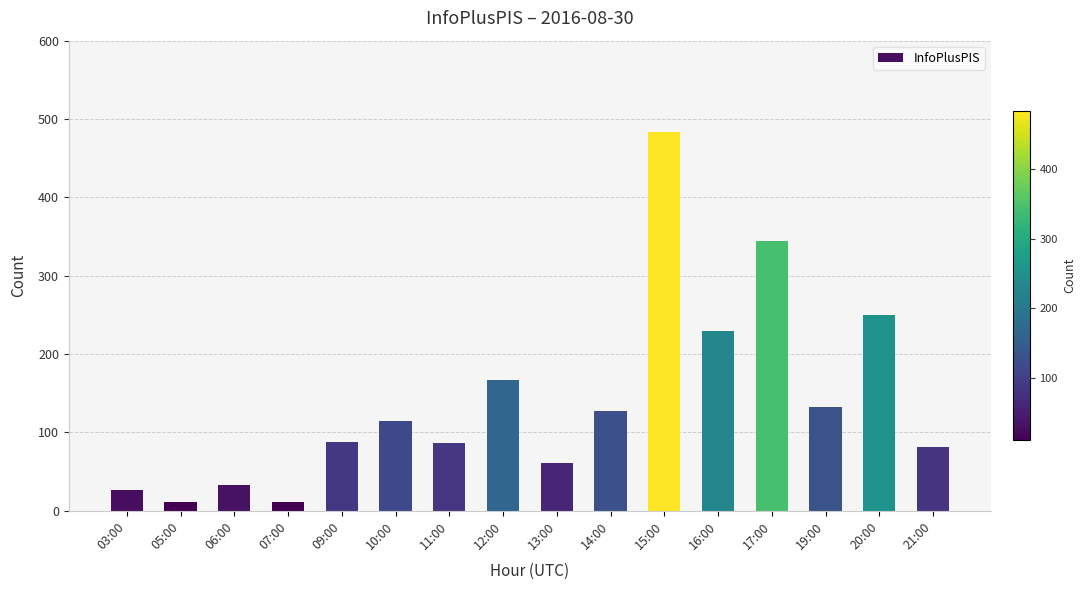

Is it true that the value at 11:00 is 86?

True